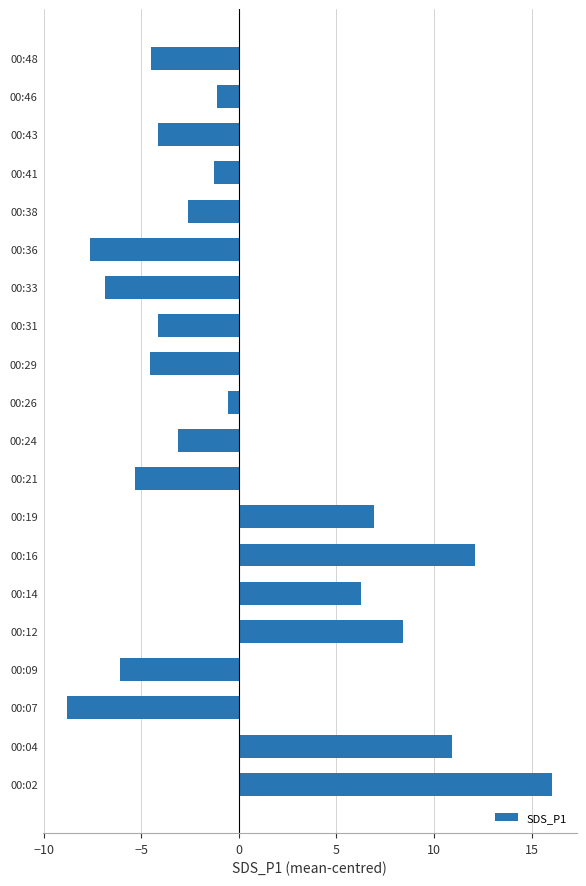

Does the chart contain any negative values?

Yes